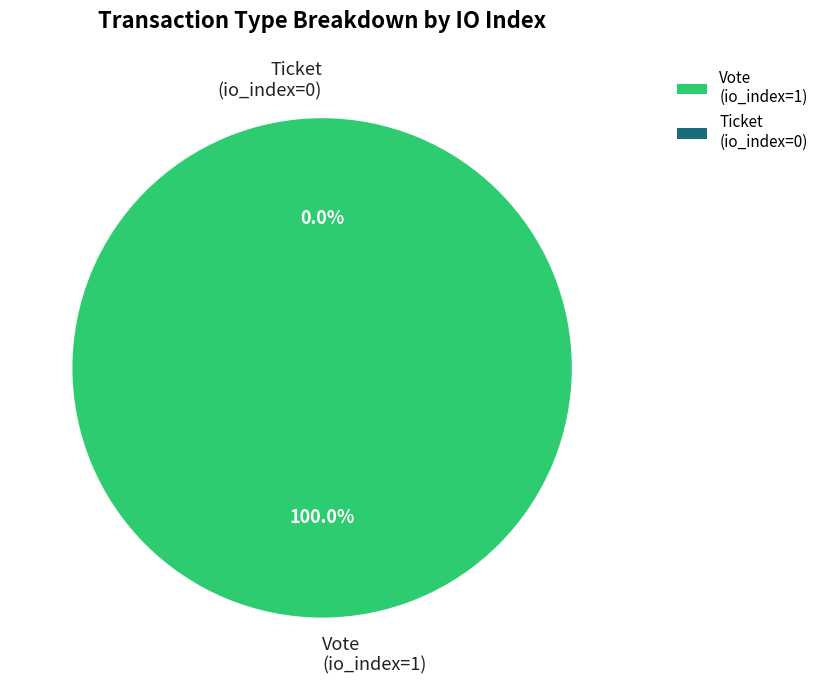

Which category has the biggest portion of the pie?

Vote